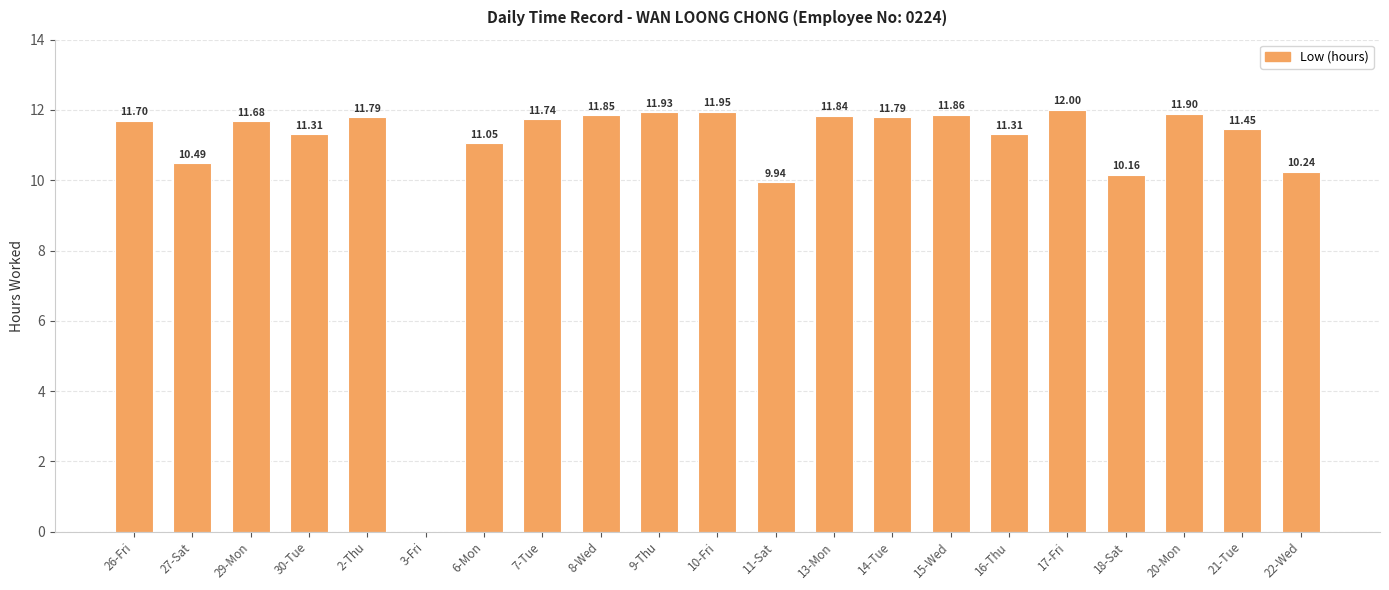

Between 3-Fri and 29-Mon, which is larger?

29-Mon